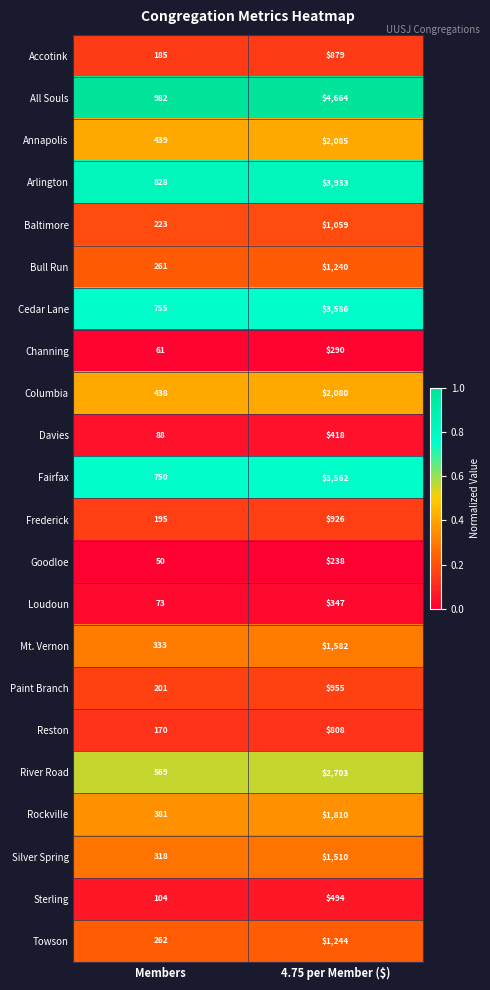

What is the greatest value displayed?

4664